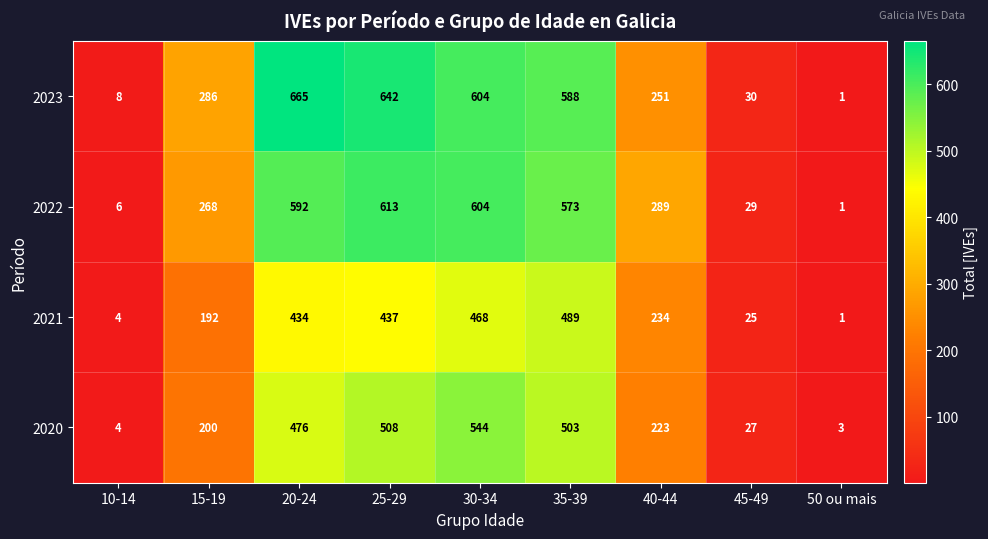

How many data points does each series have?

9